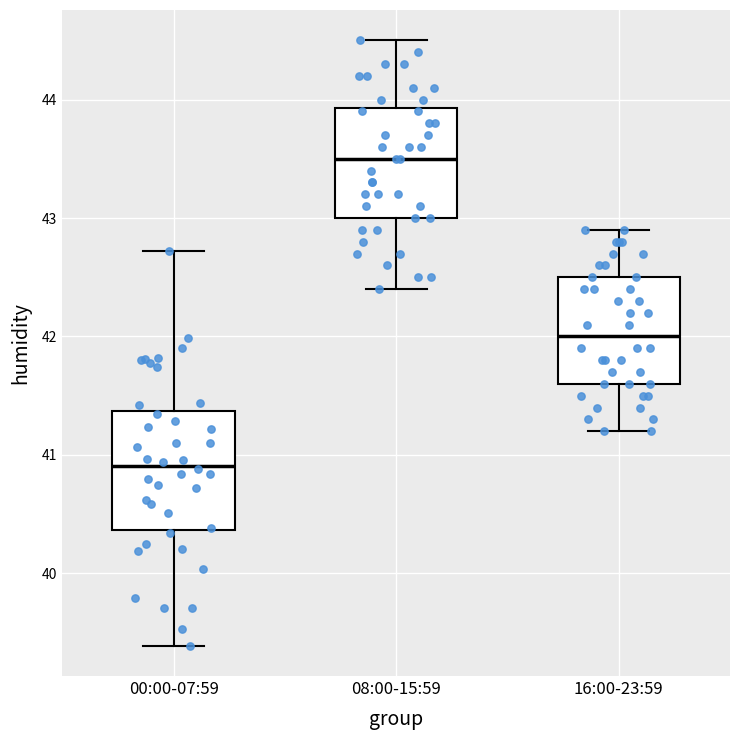

Where is the upper edge of the box for 00:00-07:59 on the y-axis? The values are not printed on the chart, so give them approximately, as read against the axis.

41.4